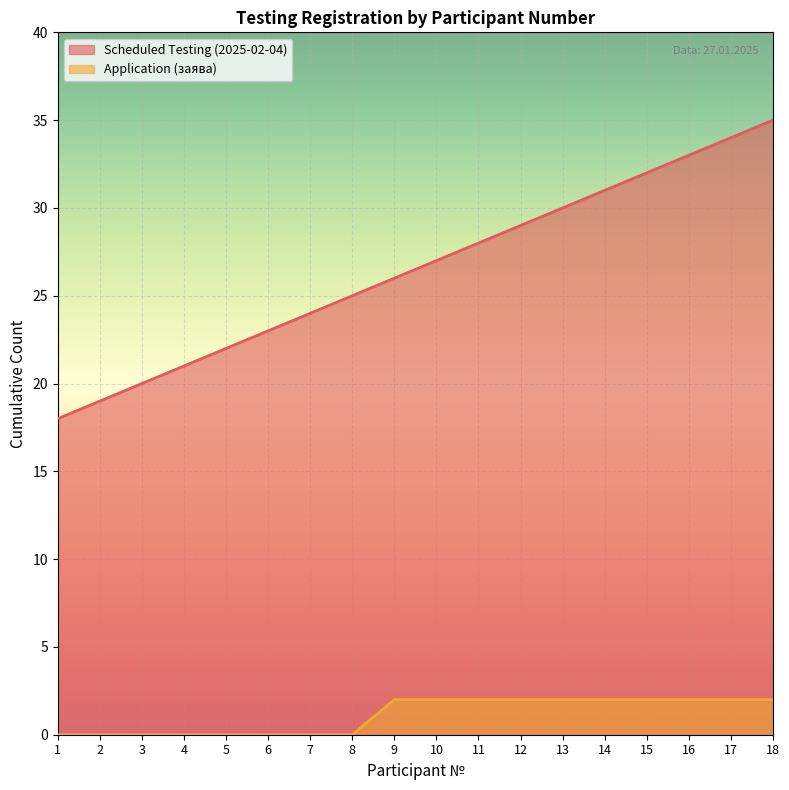

True or false: Application (заява) and Scheduled Testing (2025-02-04) intersect in this chart.

False